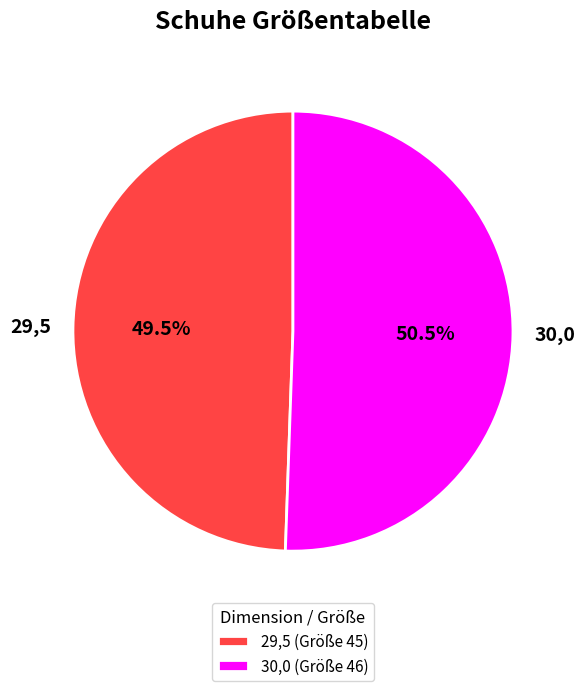

Which slice is the largest?

30,0